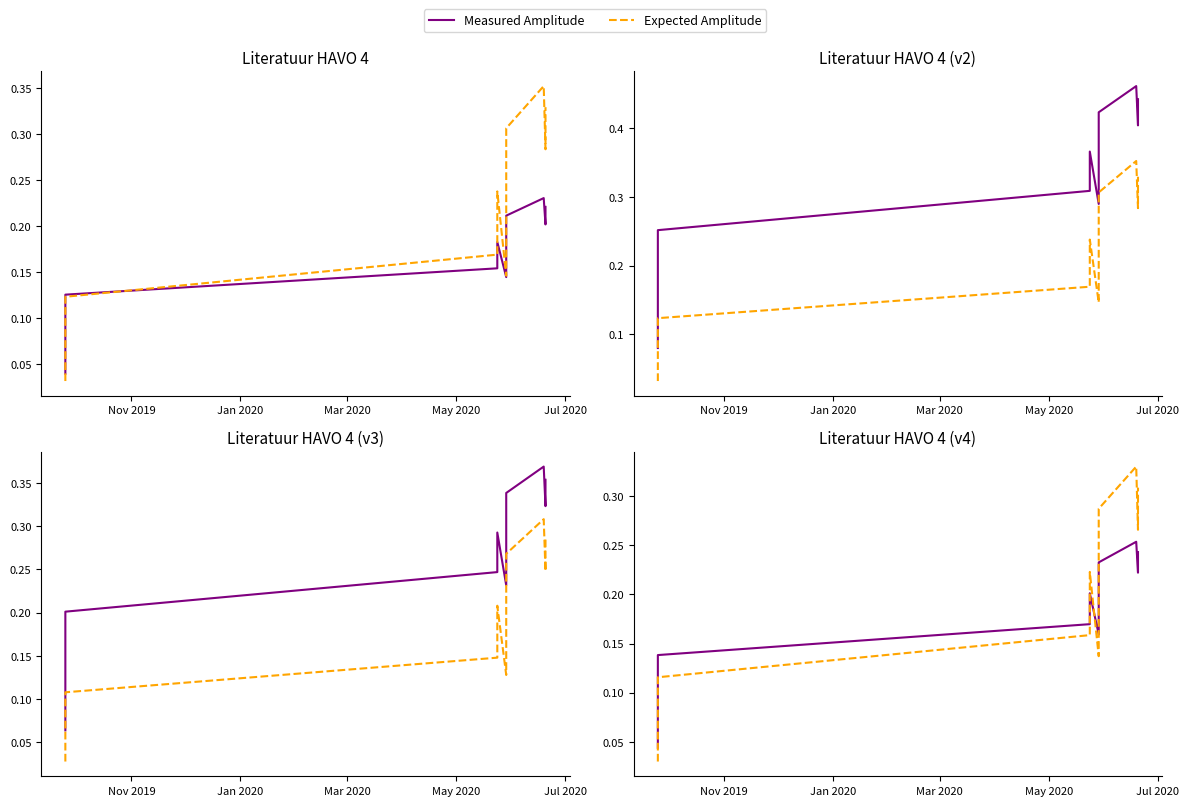

True or false: Measured Amplitude has more than 0 interior local peaks.

True